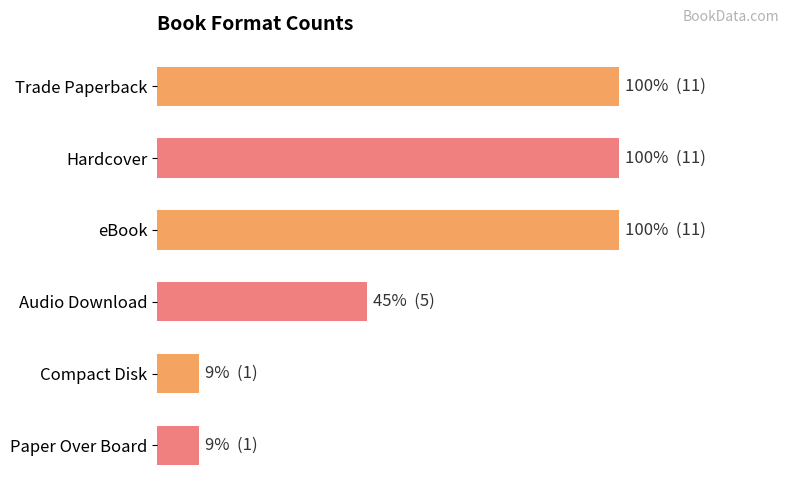

Does the chart contain any negative values?

No